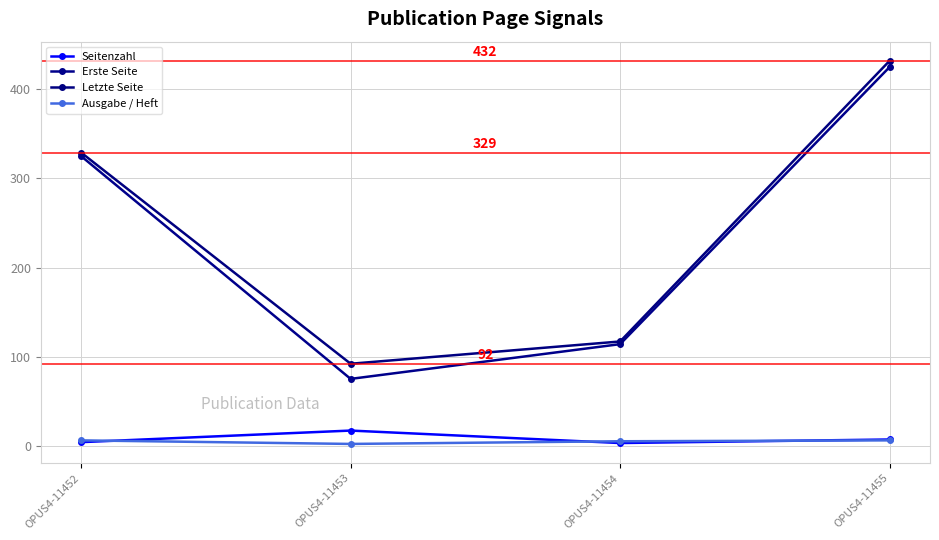

True or false: Letzte Seite and Ausgabe / Heft intersect in this chart.

False